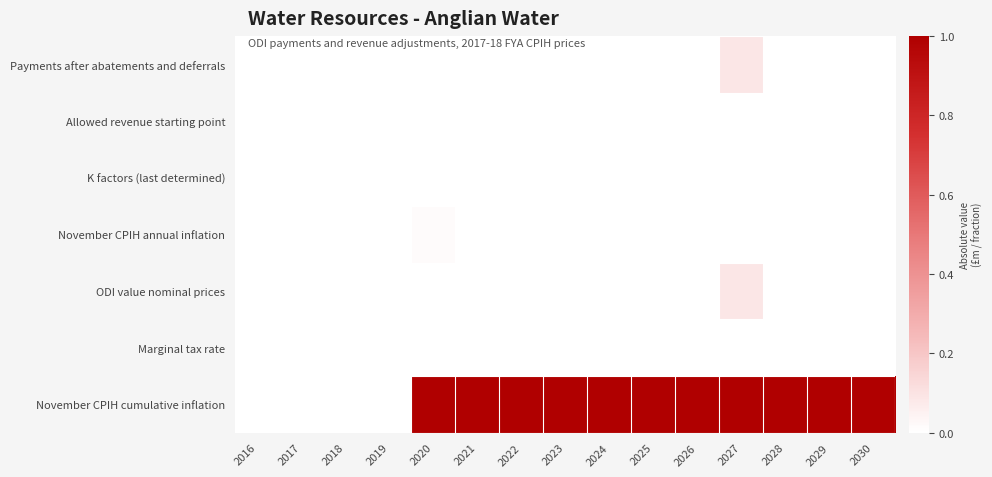

What is the greatest value displayed?

1.0